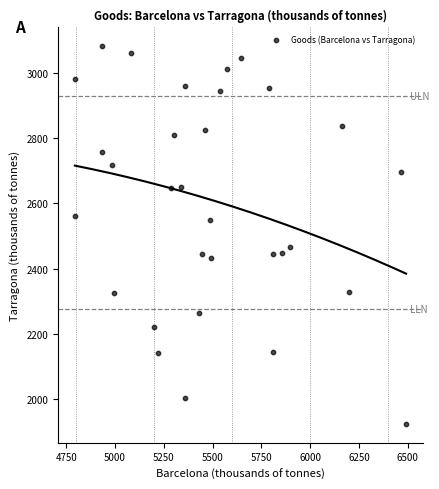

What Y value in the scatter plot is closest to 2502?

2467.6